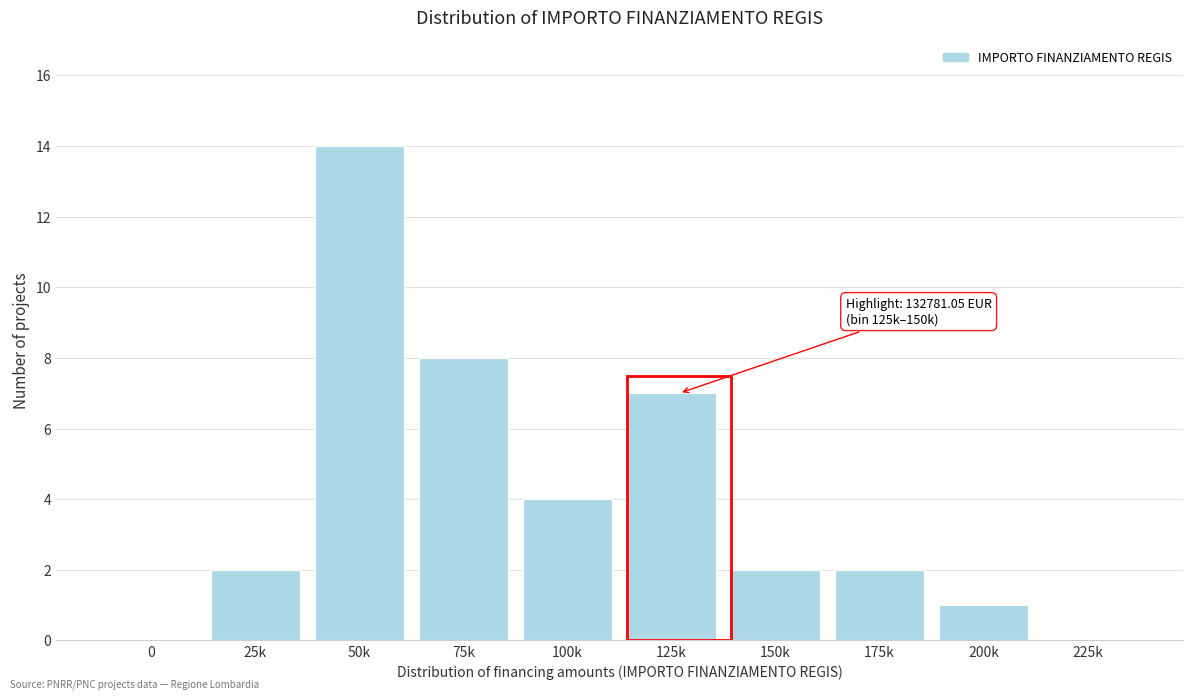

What is the ratio of the value at 75k to the value at 200k?

8.0